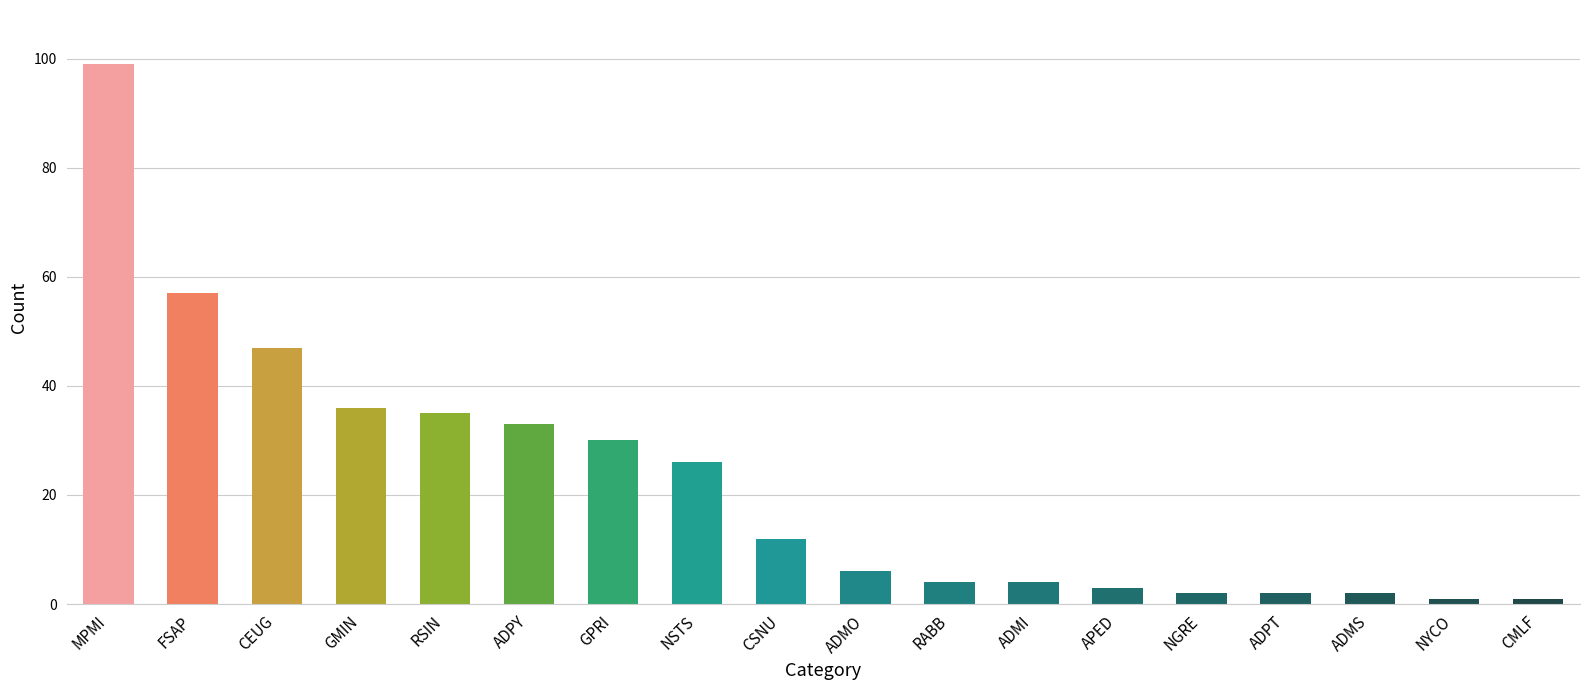

Does the chart contain stacked bars?

No